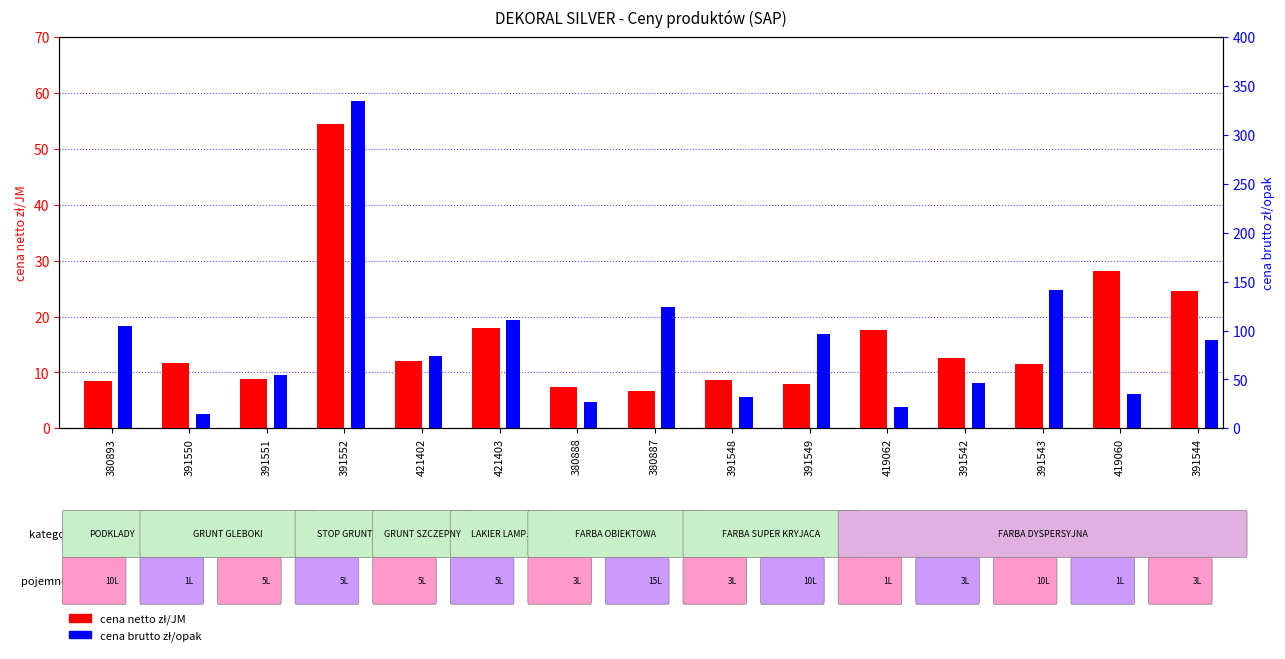

Rank the series by their maximum value, from lowest to highest.

cena netto zł/JM, cena brutto zł/opak